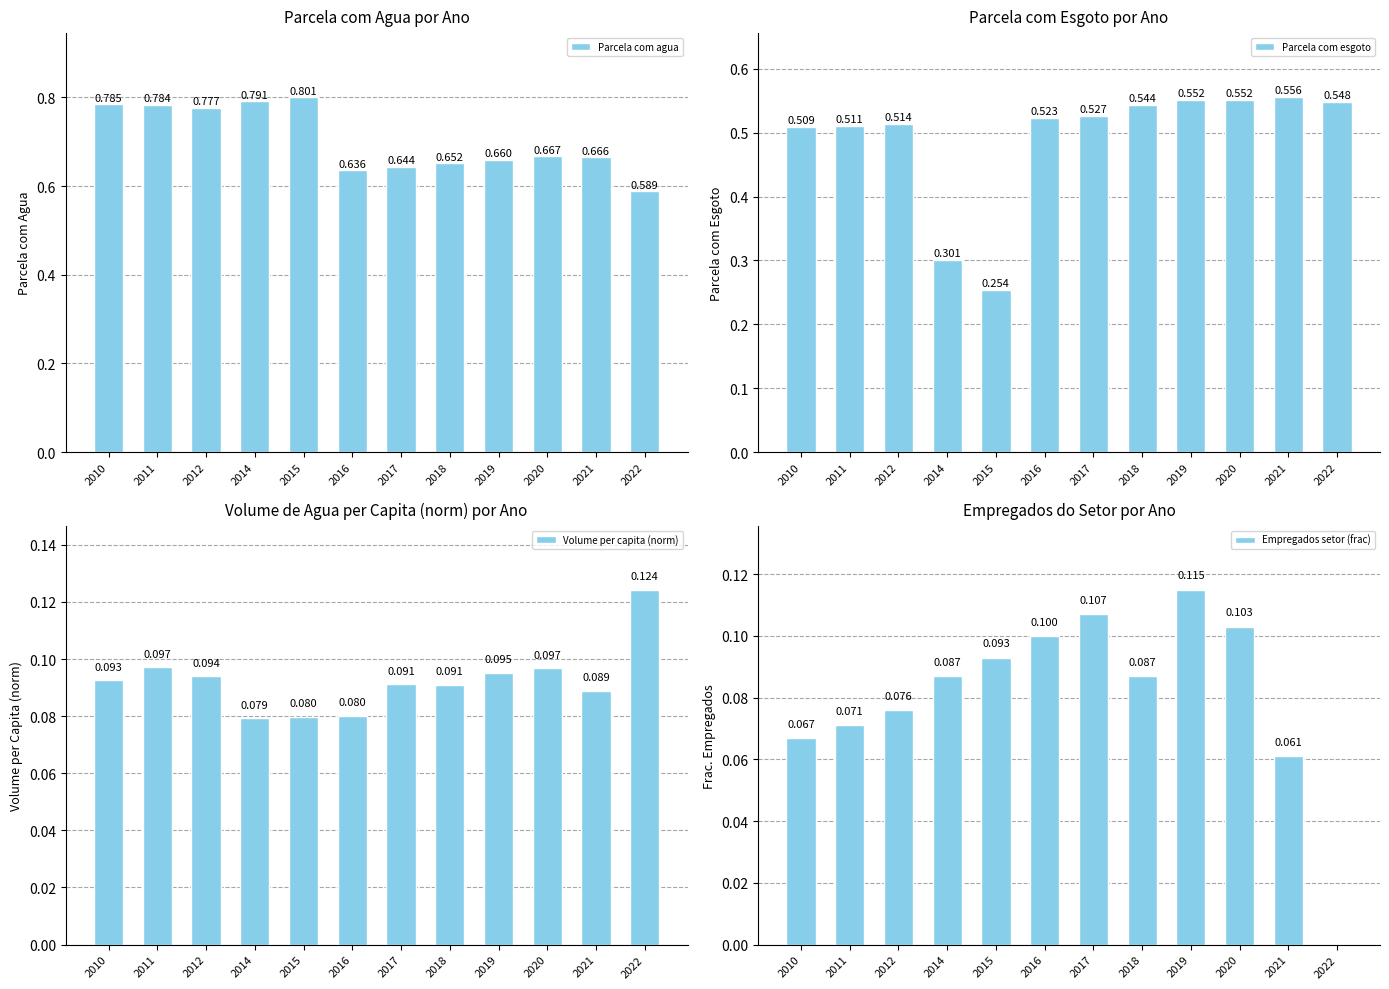

Is it true that Volume per capita (norm) equals 0.1 at 2020?

True